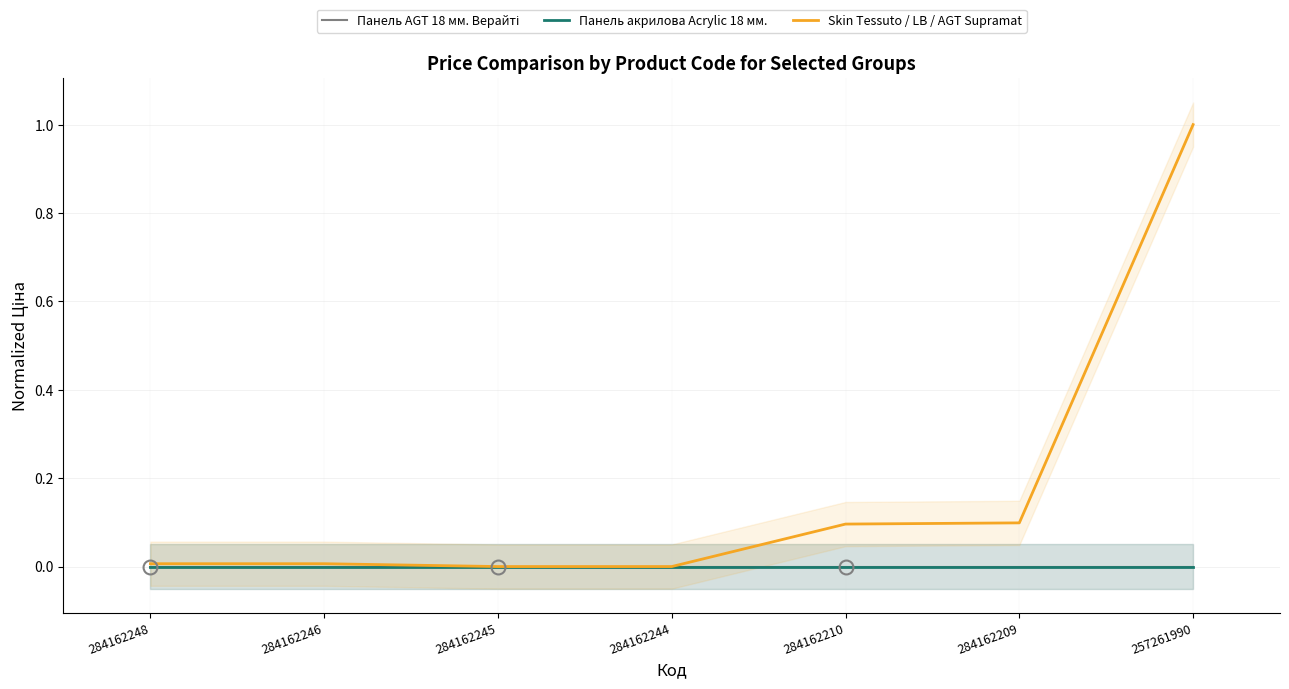

At how many categories does at least one series exceed 0?

5